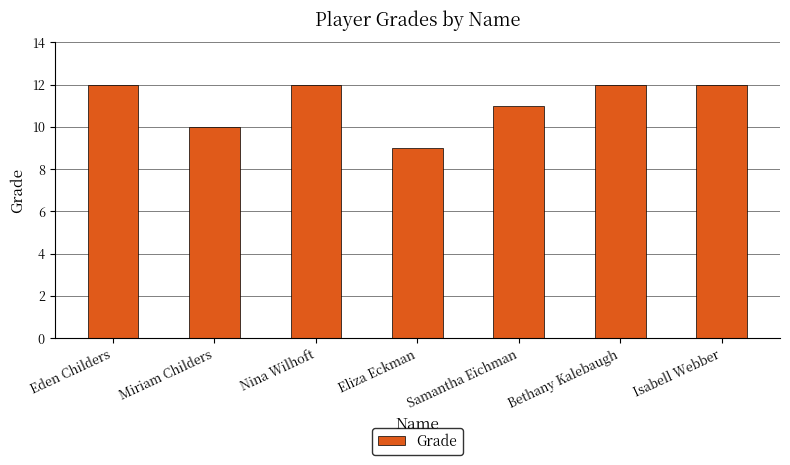

How many data points does each series have?

7